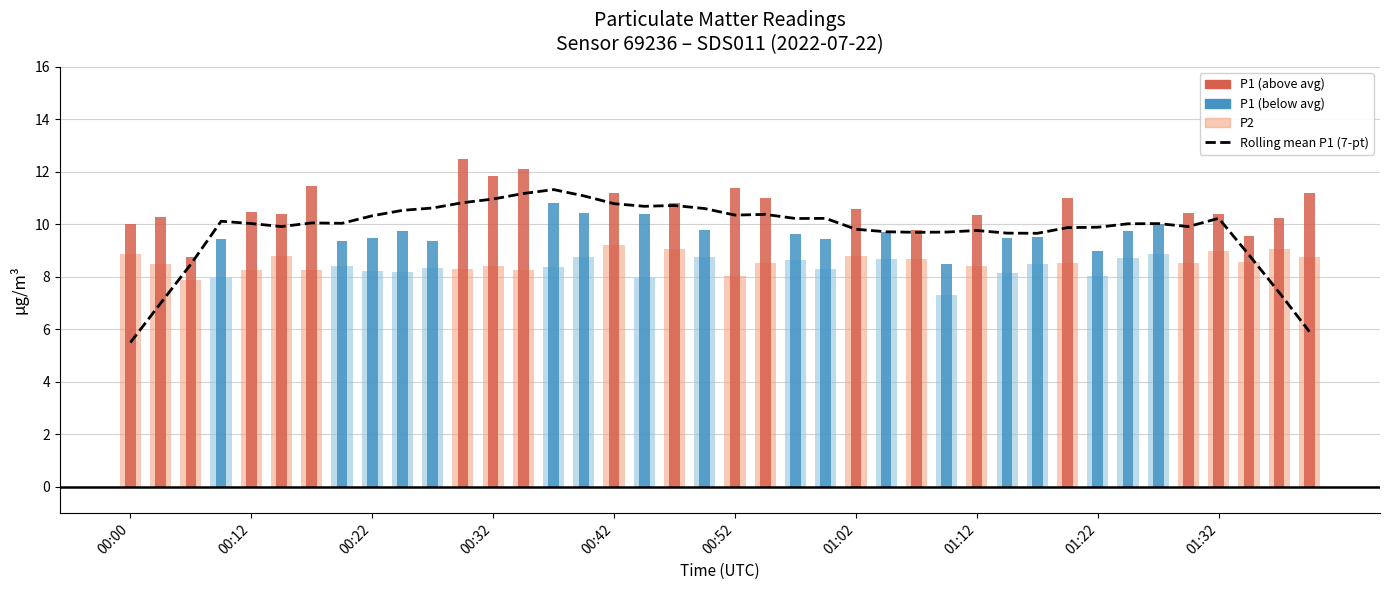

What position from the left is 35?

36